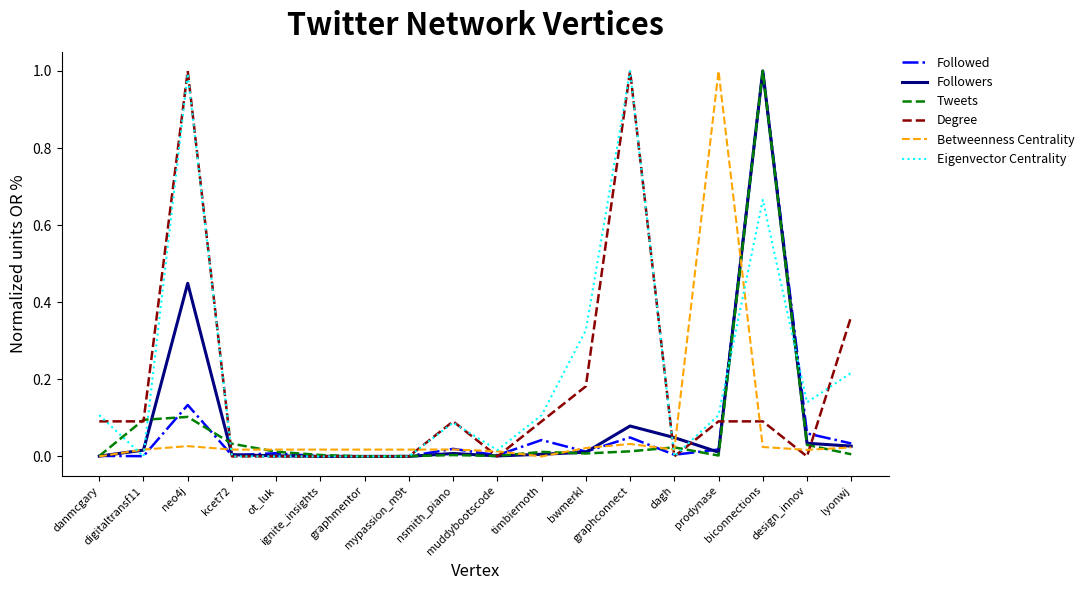

Is this an area chart (filled region under the line)?

No